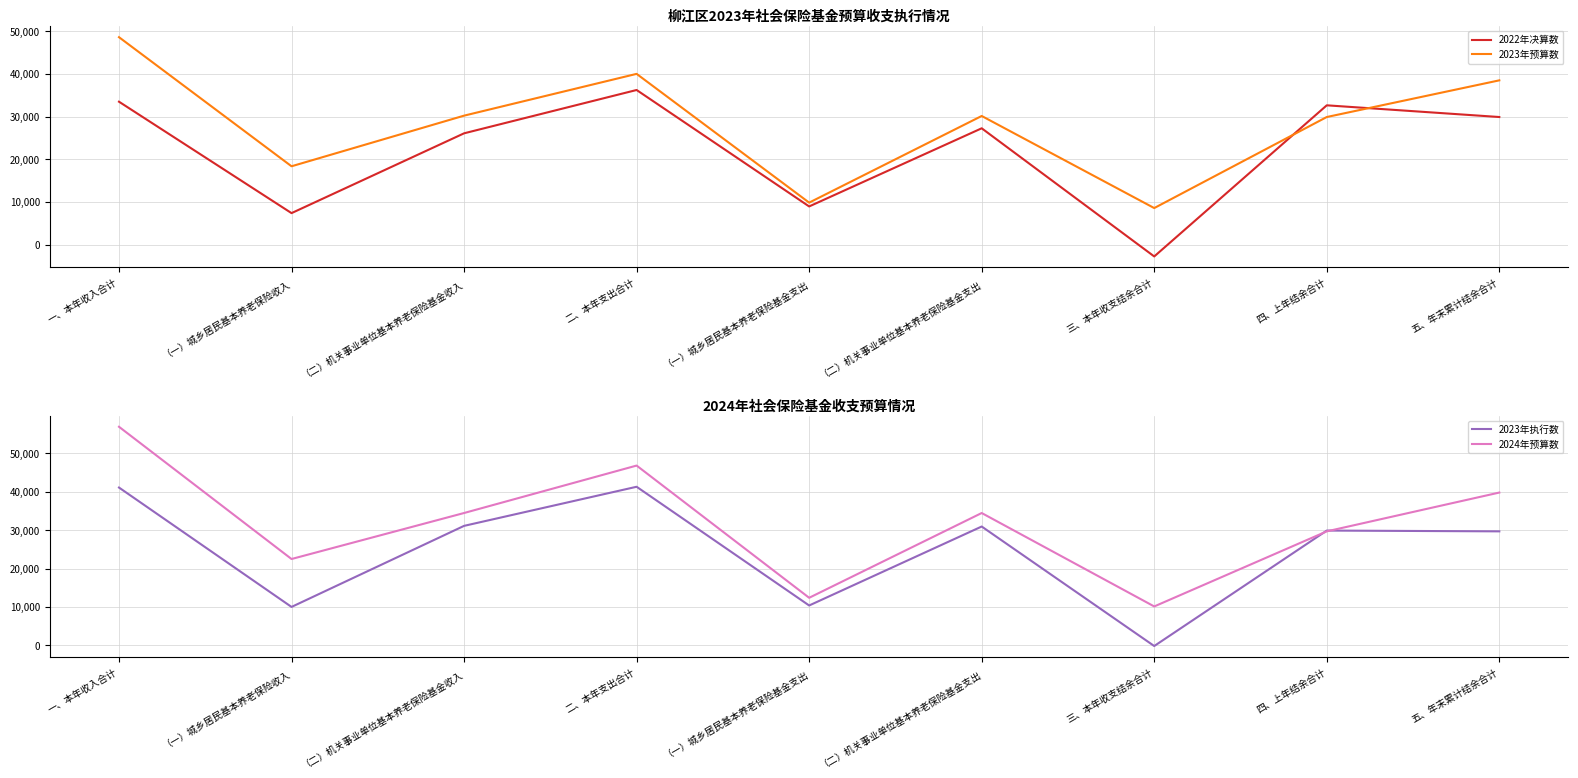

What is the sum of the 2023年执行数 values at 一、本年收入合计 and 二、本年支出合计?

82440